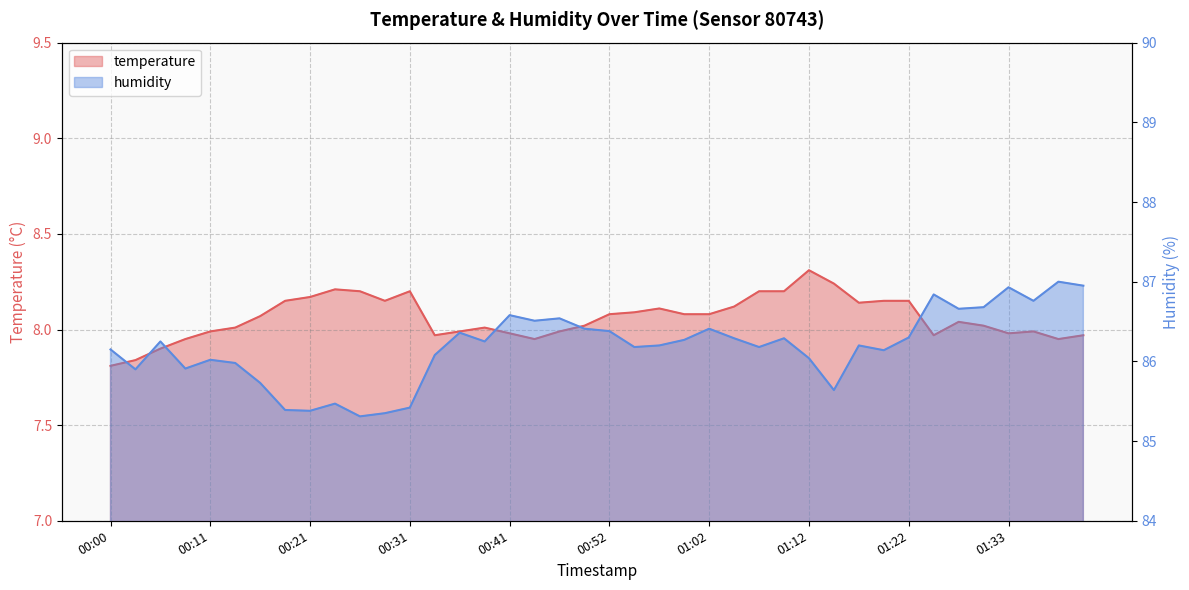

Which has a higher value, 01:10 or 00:18?

01:10